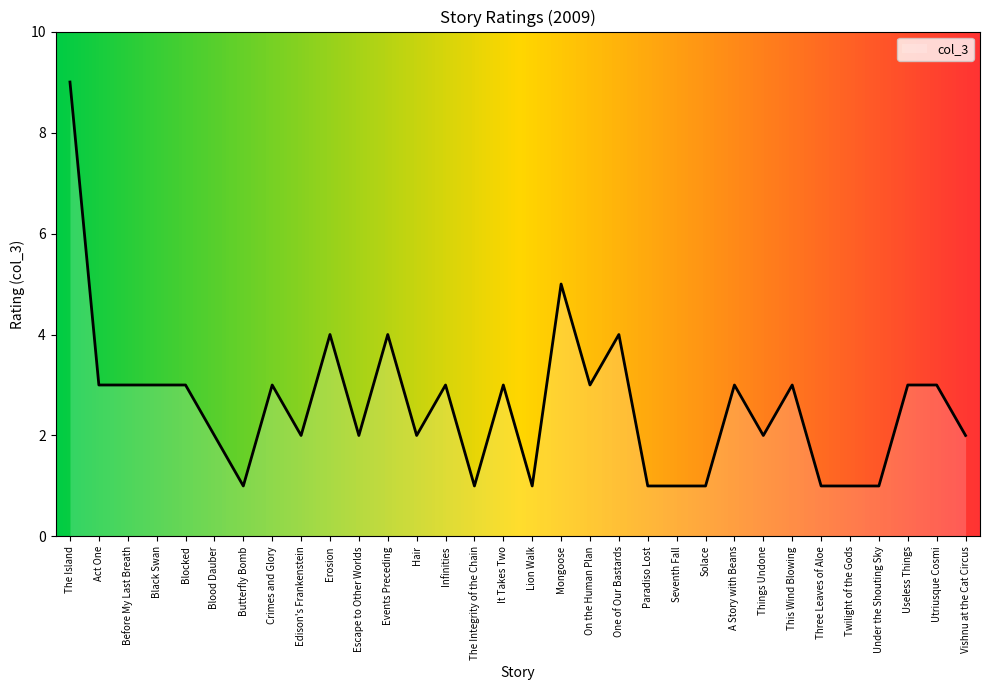

What is the approximate value at Useless Things?

3